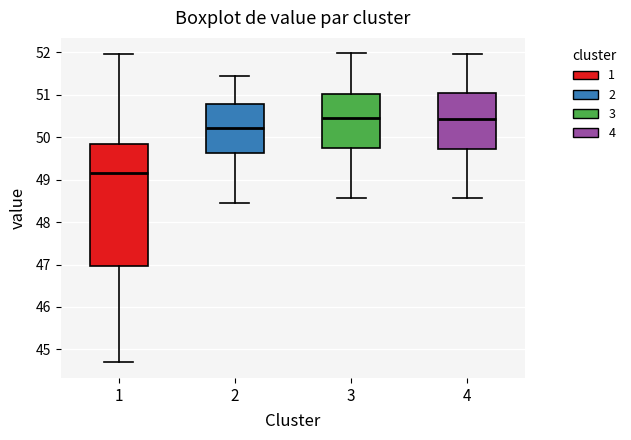

Reading left to right, transcribe this box plot: for each box, give where its median line is, the range the box spans, and where its two whiskers end, as read against the y-axis. The values are not printed on the chart, so give them approximately, as read against the axis.

1: median 49.2, box 47.0 to 49.8, whiskers 44.7 to 52.0
2: median 50.2, box 49.6 to 50.8, whiskers 48.5 to 51.5
3: median 50.5, box 49.7 to 51.0, whiskers 48.6 to 52.0
4: median 50.4, box 49.7 to 51.0, whiskers 48.6 to 52.0